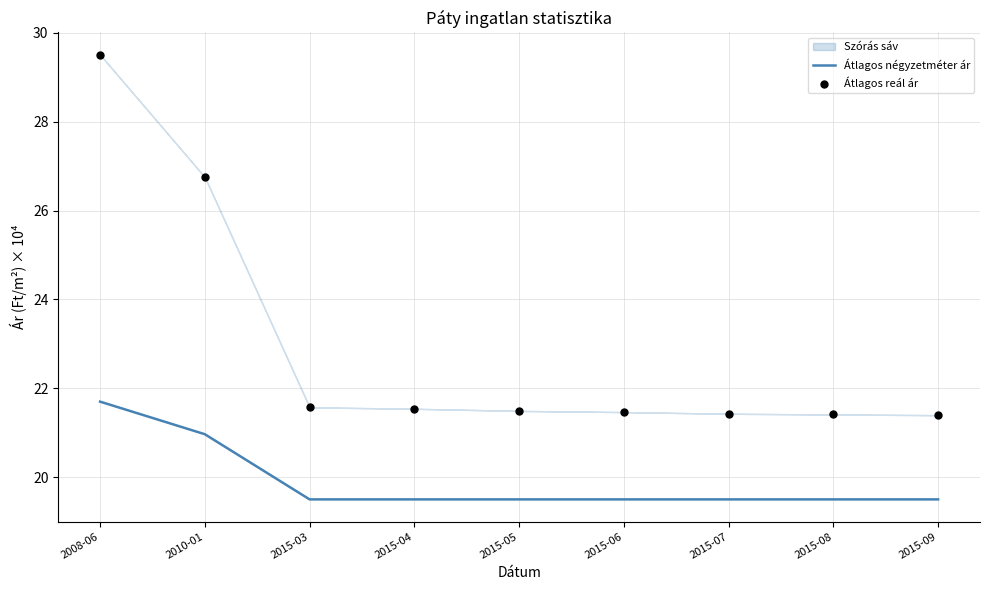

Which series reaches the minimum Y coordinate?

Átlagos négyzetméter ár